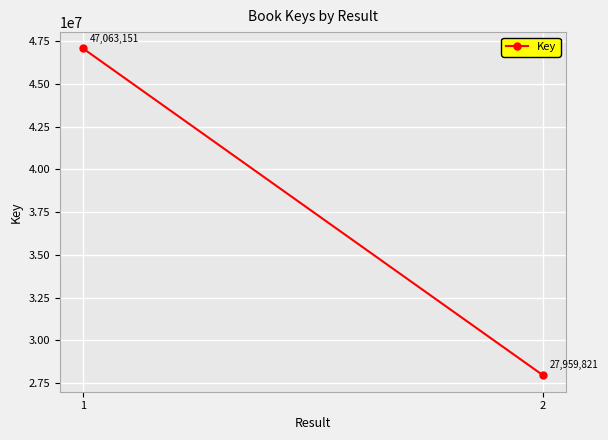

The chart shows a value of 9724982 at 2. True or false?

False